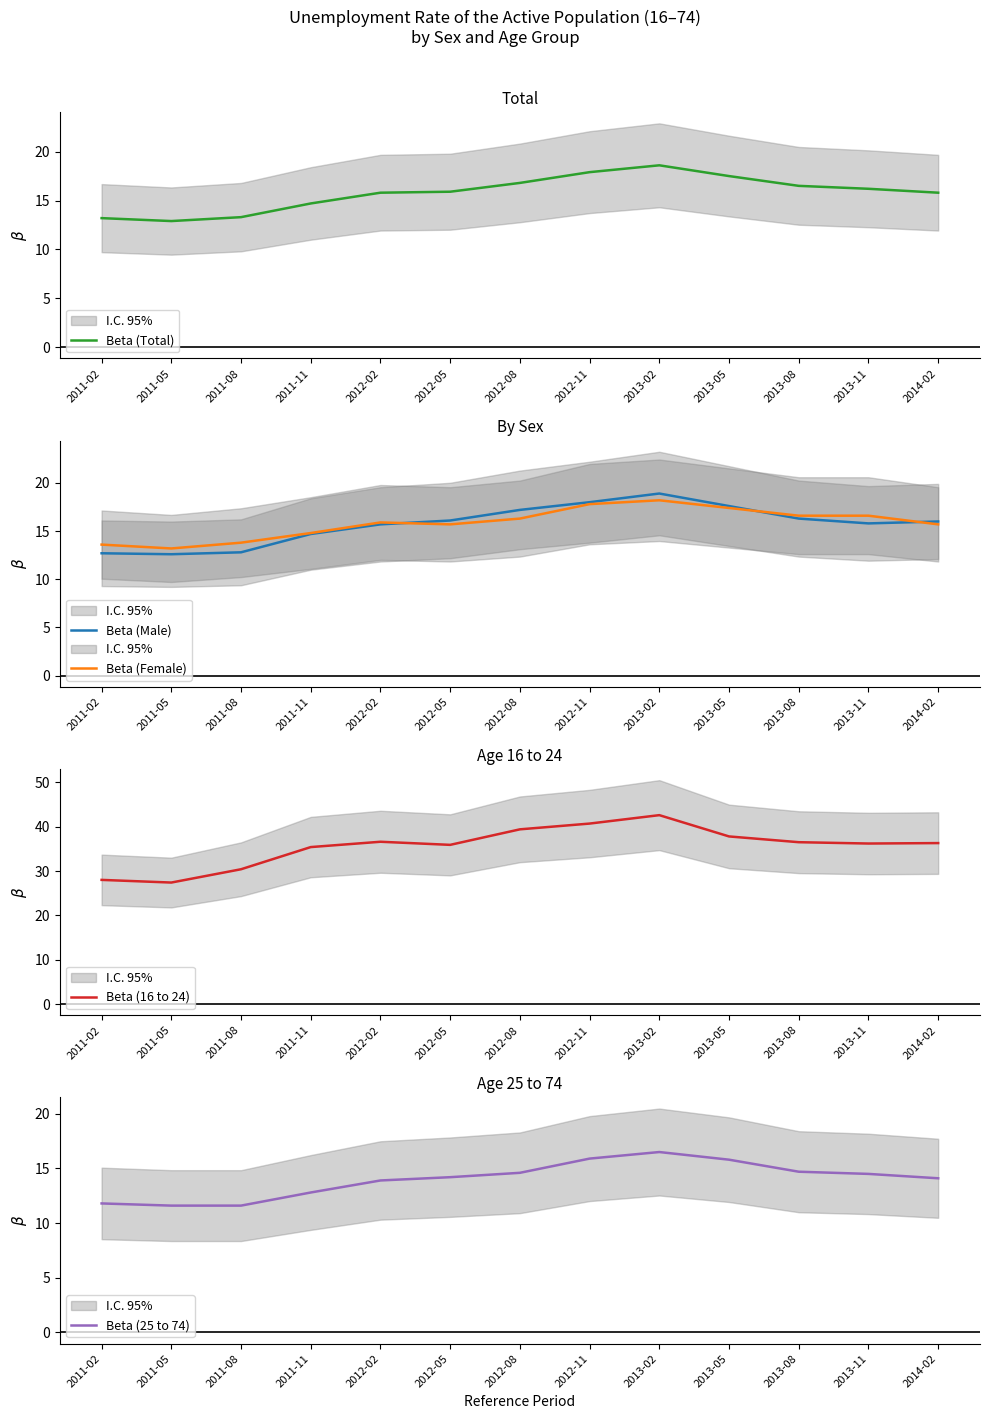

True or false: Beta (Total) has more than 1 interior local peaks.

False